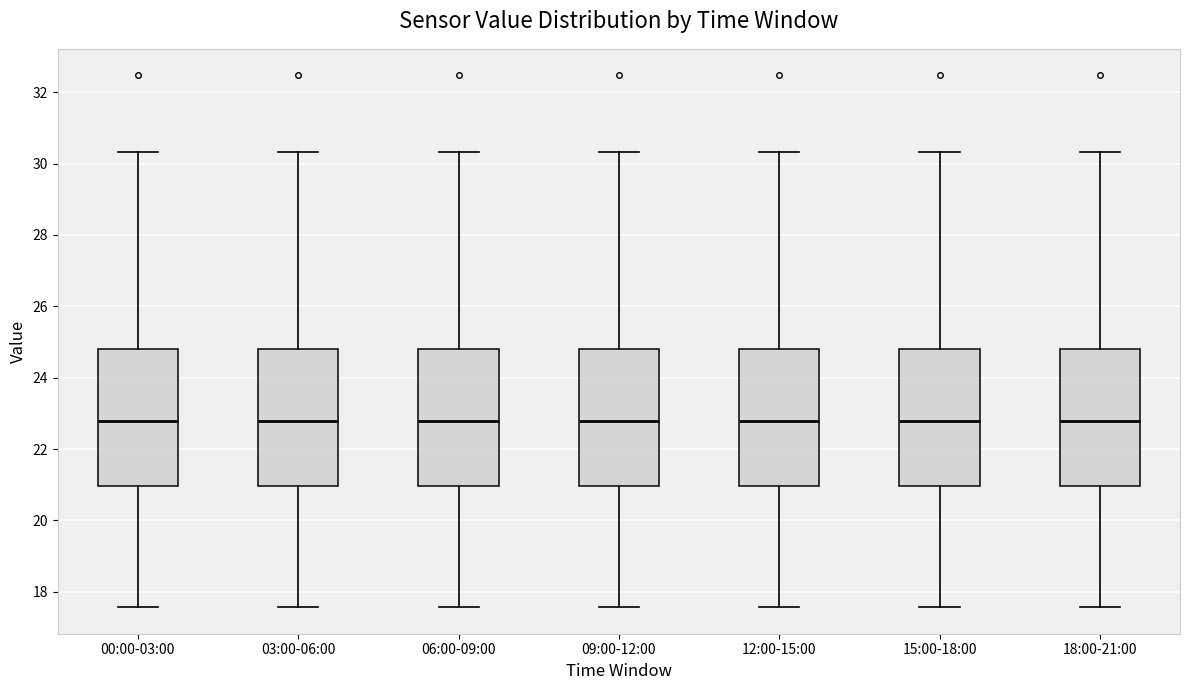

Reading left to right, read every box against the y-axis: the position of its median line, the range the box covers, and the ends of its whiskers. The values are not printed on the chart, so give them approximately, as read against the axis.

00:00-03:00: median 22.8, box 21.0 to 24.8, whiskers 17.6 to 30.4
03:00-06:00: median 22.8, box 21.0 to 24.8, whiskers 17.6 to 30.4
06:00-09:00: median 22.8, box 21.0 to 24.8, whiskers 17.6 to 30.4
09:00-12:00: median 22.8, box 21.0 to 24.8, whiskers 17.6 to 30.4
12:00-15:00: median 22.8, box 21.0 to 24.8, whiskers 17.6 to 30.4
15:00-18:00: median 22.8, box 21.0 to 24.8, whiskers 17.6 to 30.4
18:00-21:00: median 22.8, box 21.0 to 24.8, whiskers 17.6 to 30.4